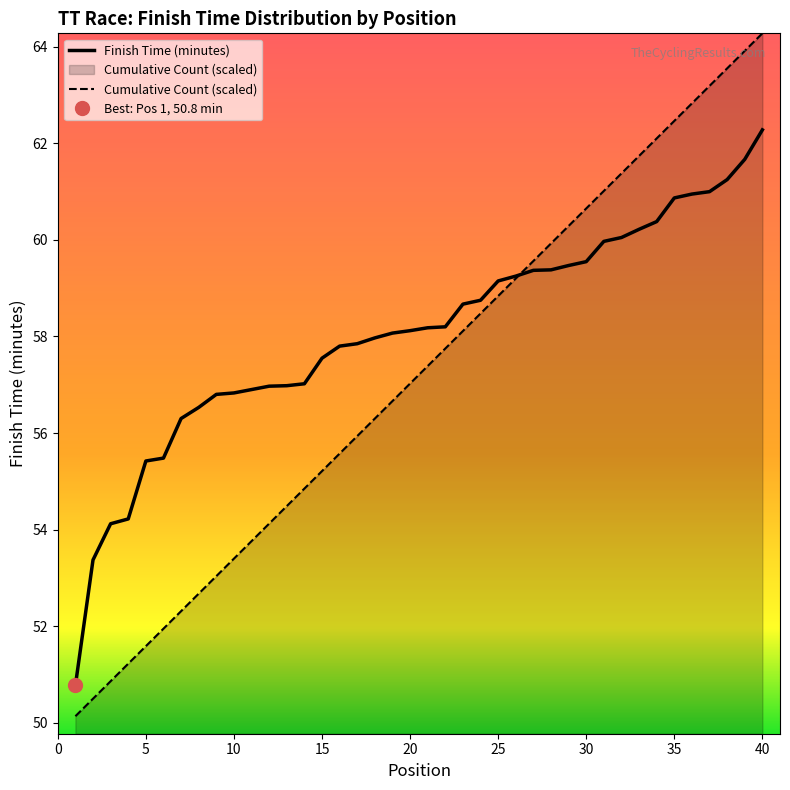

What is the difference between the second highest and second lowest values in the Finish Time (minutes) series?

8.3